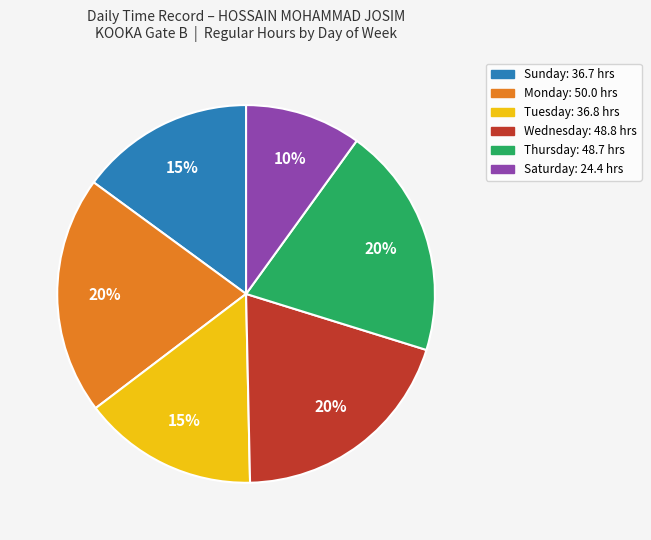

Is there any slice that represents more than half of the pie?

No